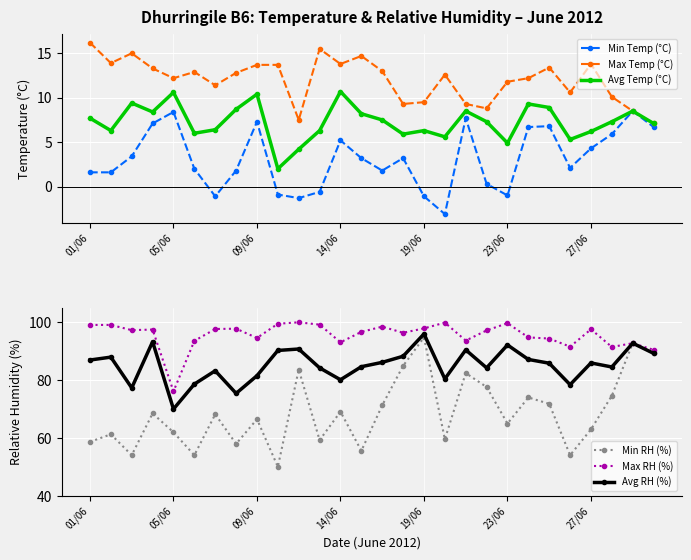

At which label does Min RH (%) reach its peak?

19/06